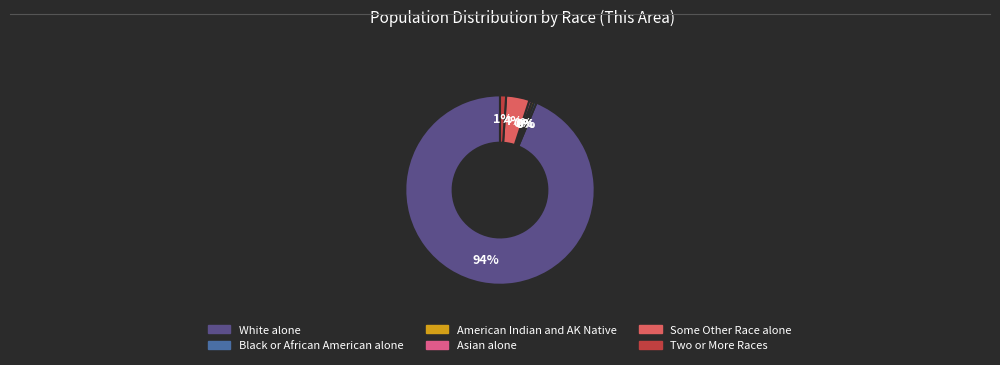

Is there any slice that represents more than half of the pie?

Yes